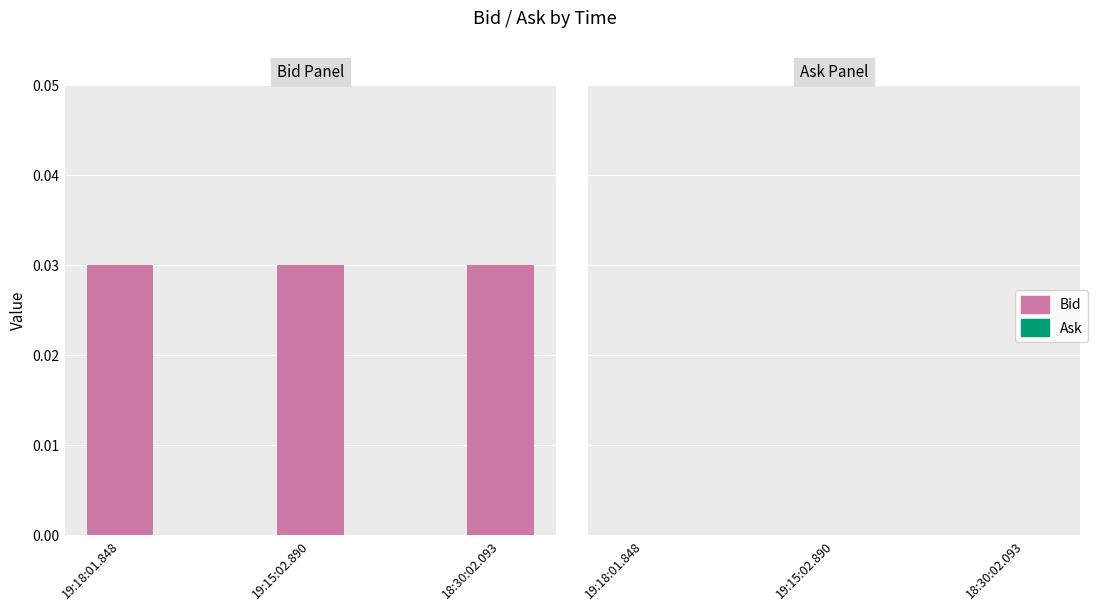

What is the label of the 1st bar from the left?

19:18:01.848